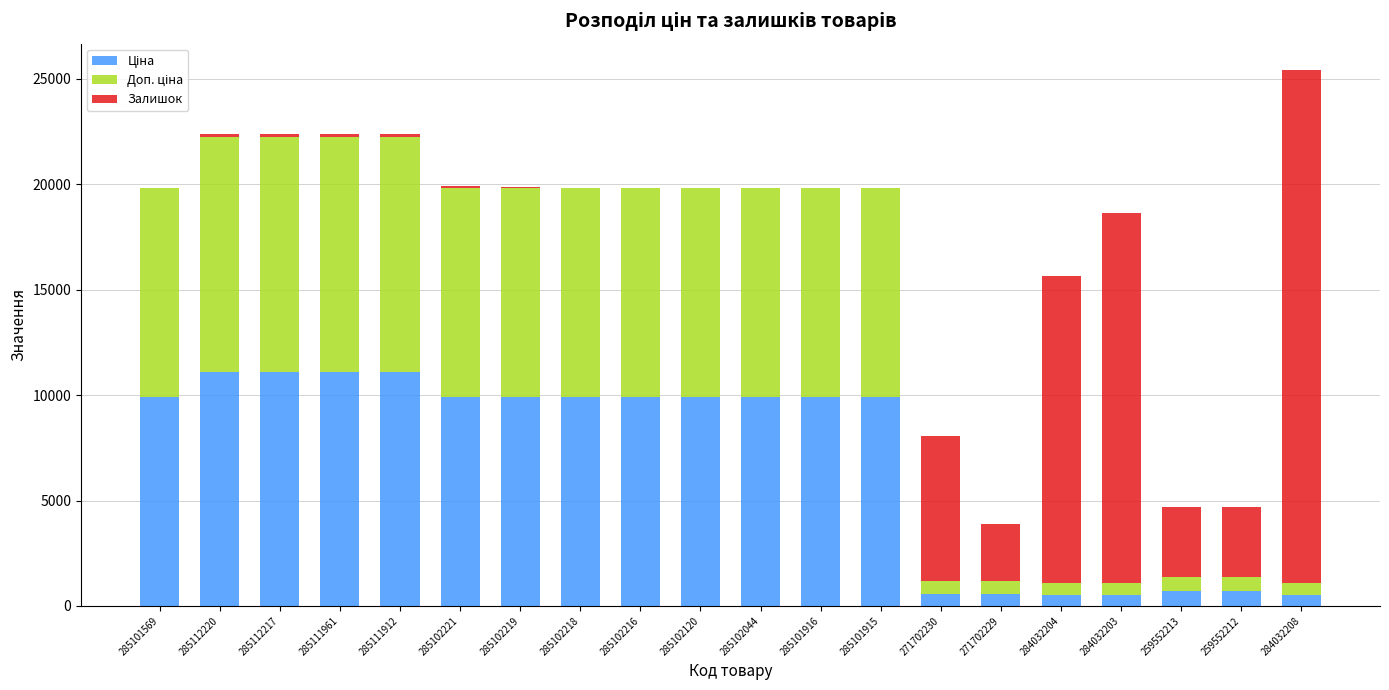

What is the sum of the Ціна values at 285112220 and 285101916?

21022.1